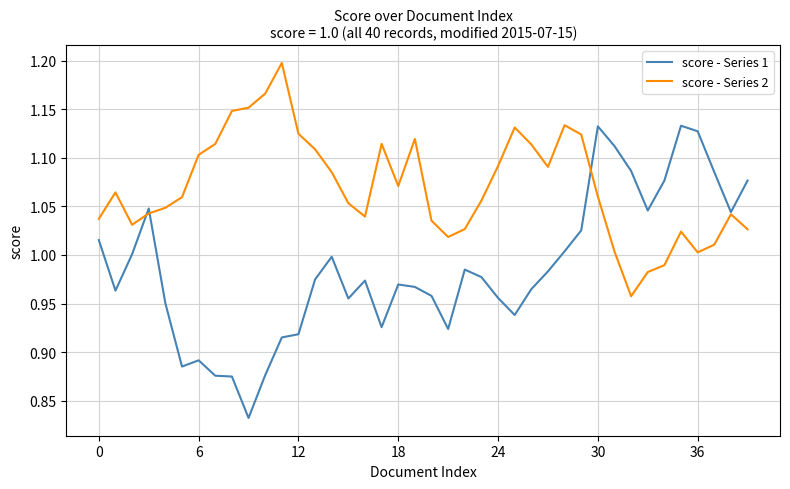

Which series has the largest total across all categories?

score - Series 2